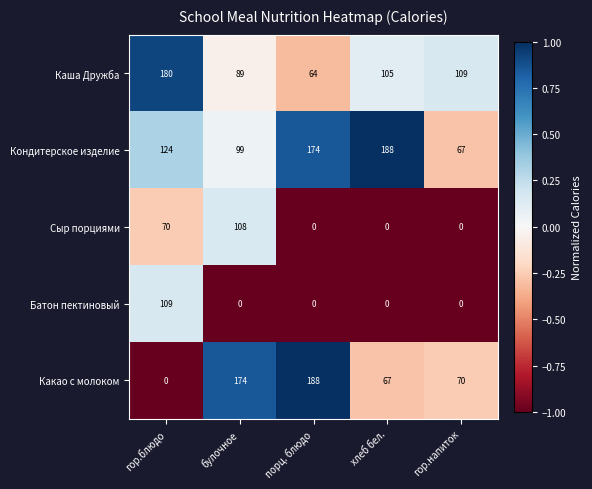

The value of Батон пектиновый at гор.блюдо is 109. True or false?

True